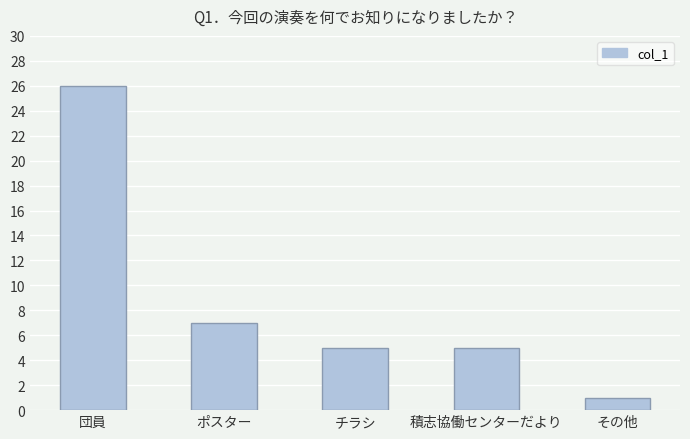

What is the change in value from 団員 to チラシ?

-21